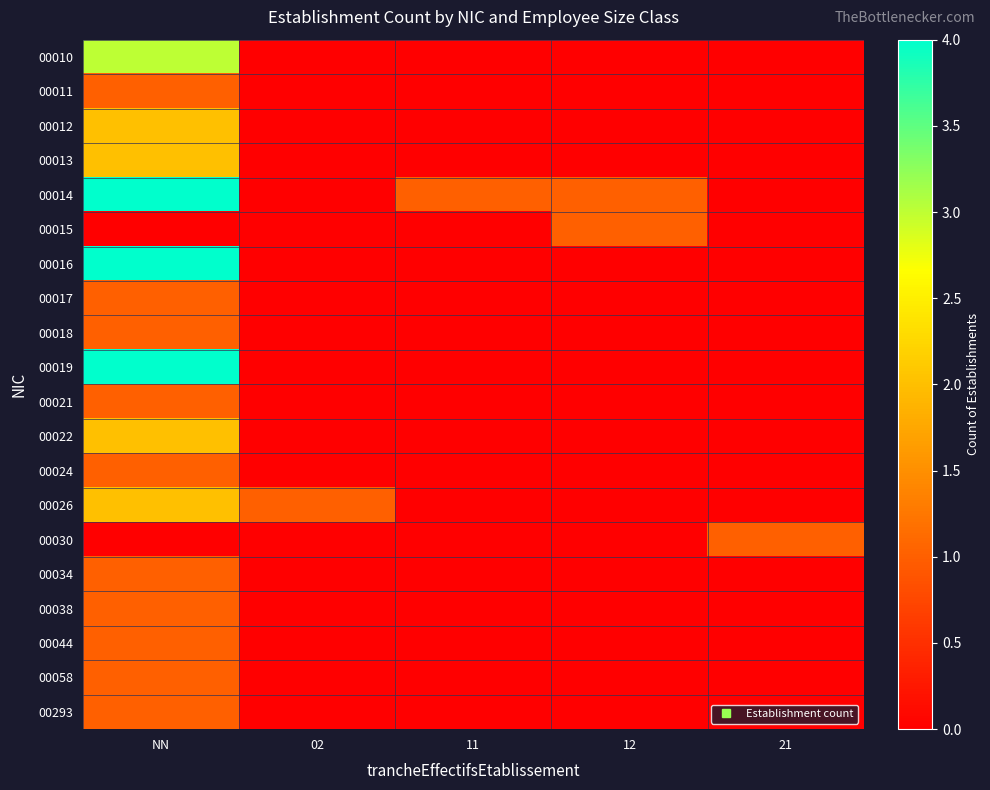

Which series has the largest total across all categories?

00014